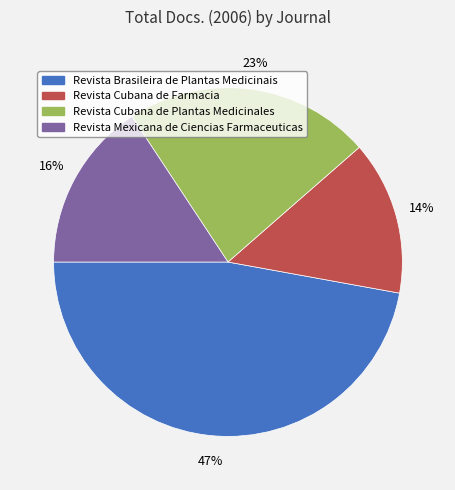

How many segments does this pie chart have?

4